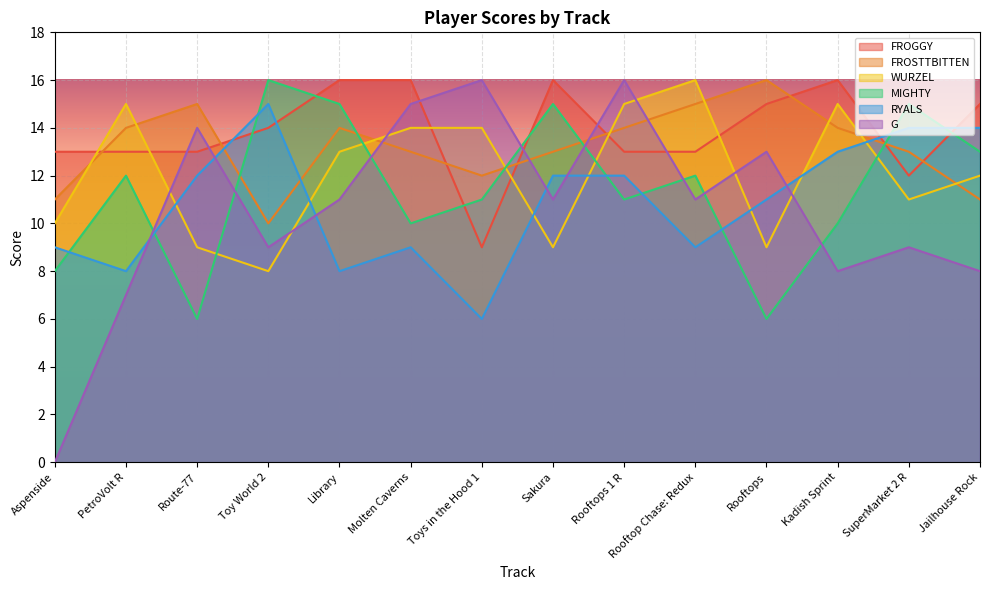

What is the value of the G point at the 8th from the left?

11